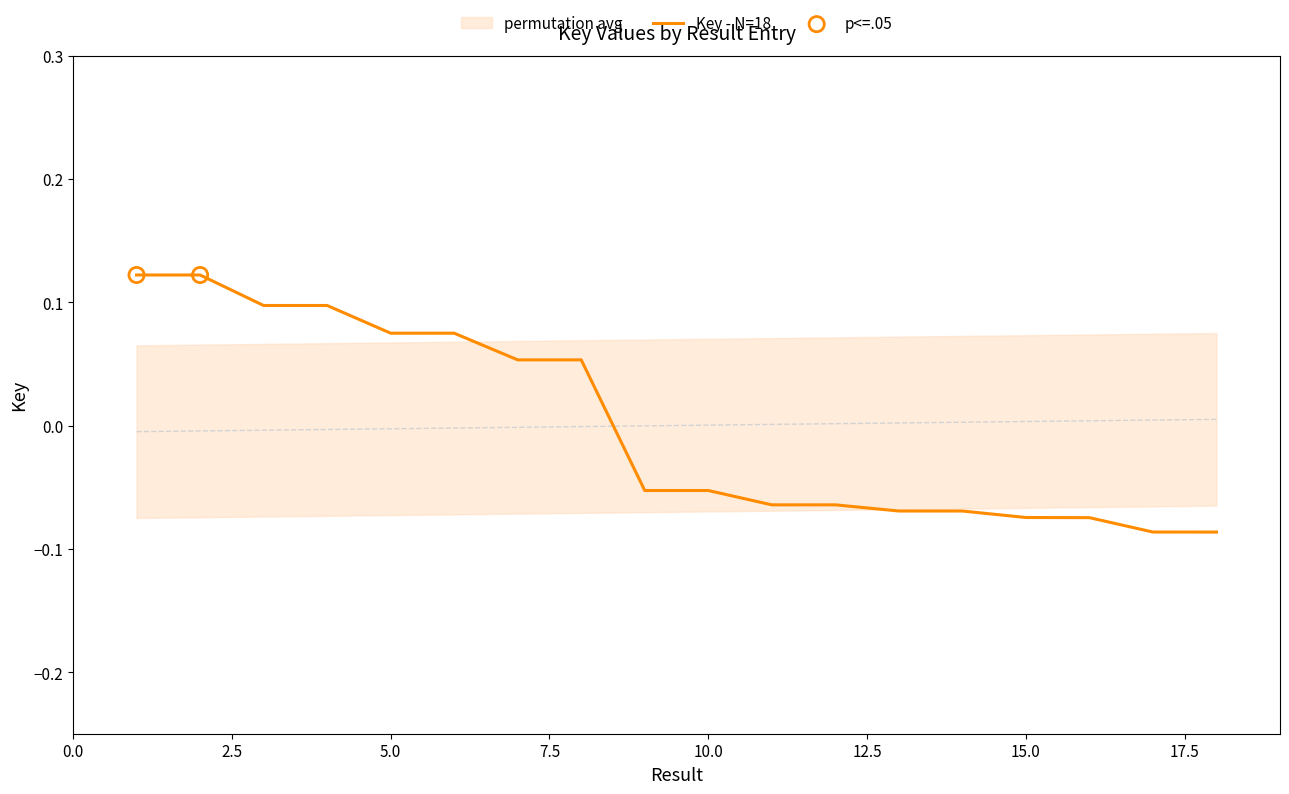

What is the change in value from 5 to 9?

-0.1